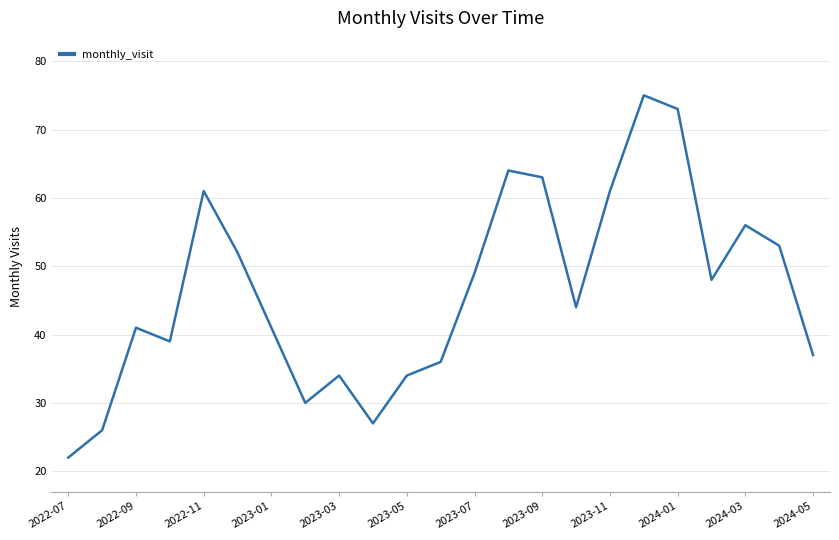

What is the smallest value displayed?

22